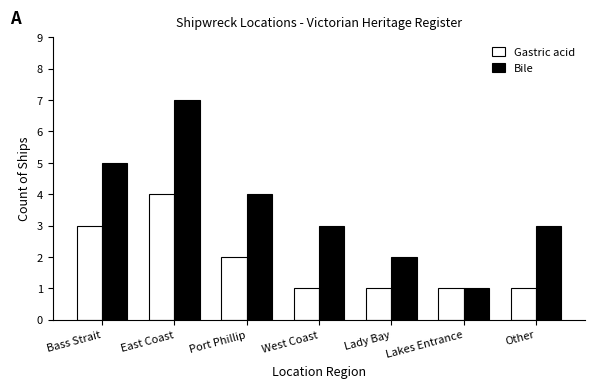

What is the value of the Gastric acid bar at the 3rd from the left?

2